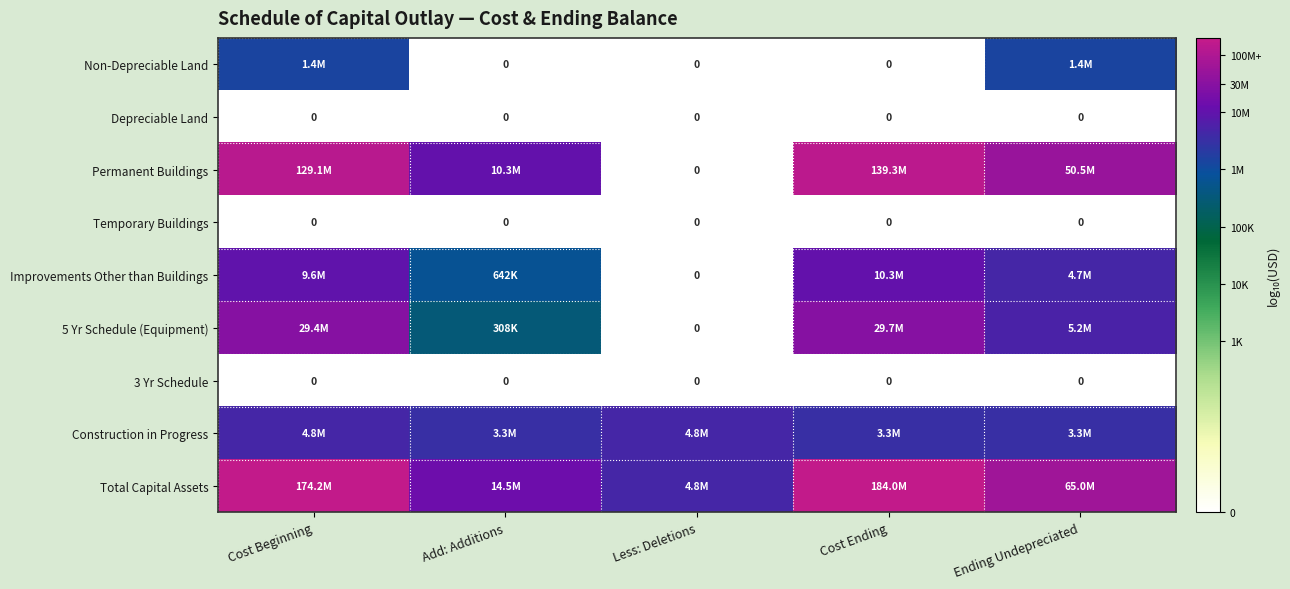

Which category has the highest value in the 5 Yr Schedule (Equipment) series?

Cost Ending